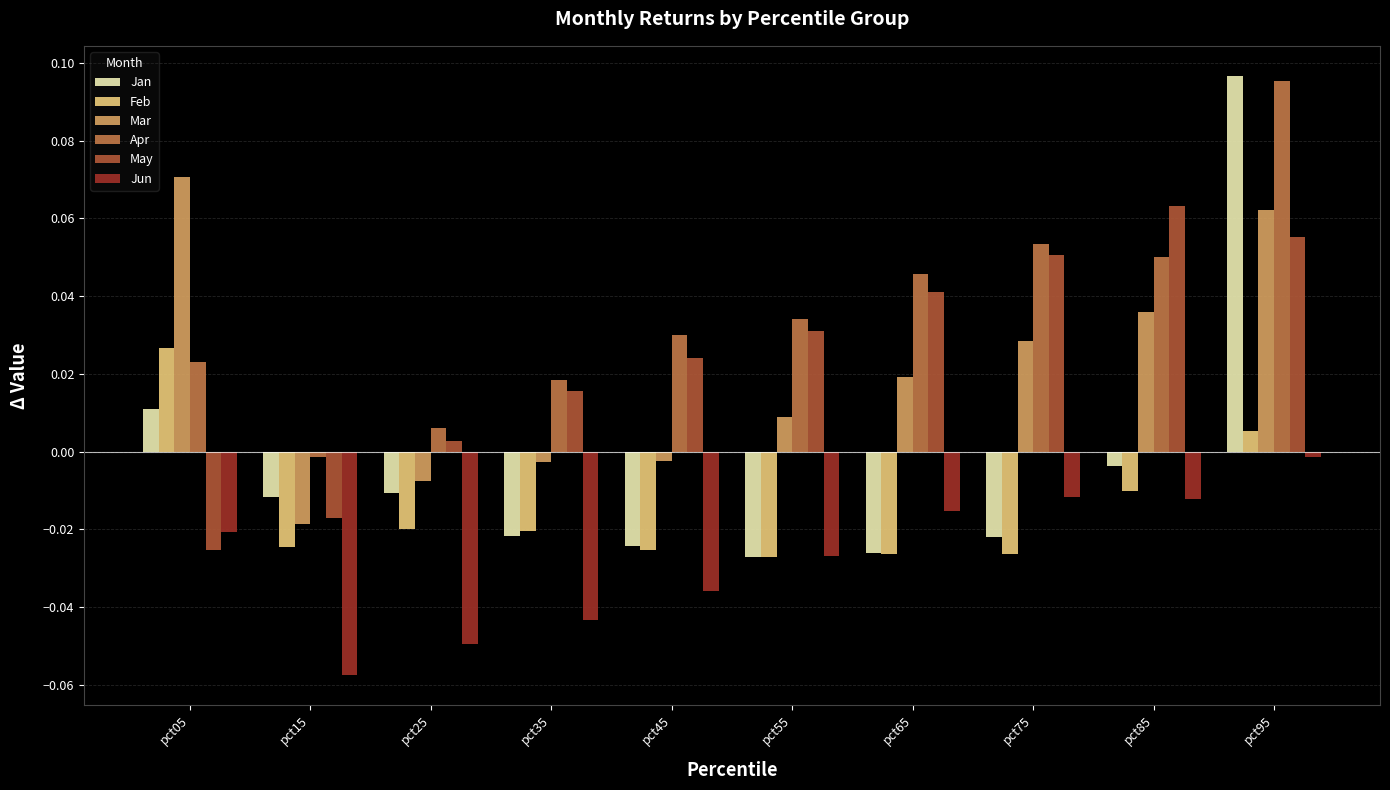

How many data points in May are less than 0?

2